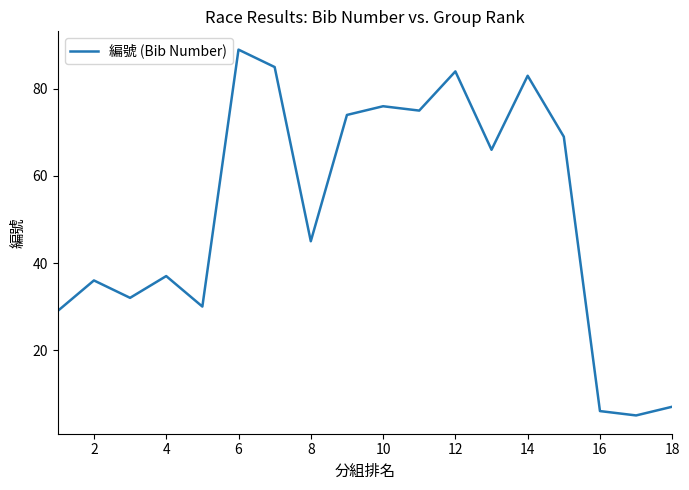

What is the difference between the maximum and minimum values?

84